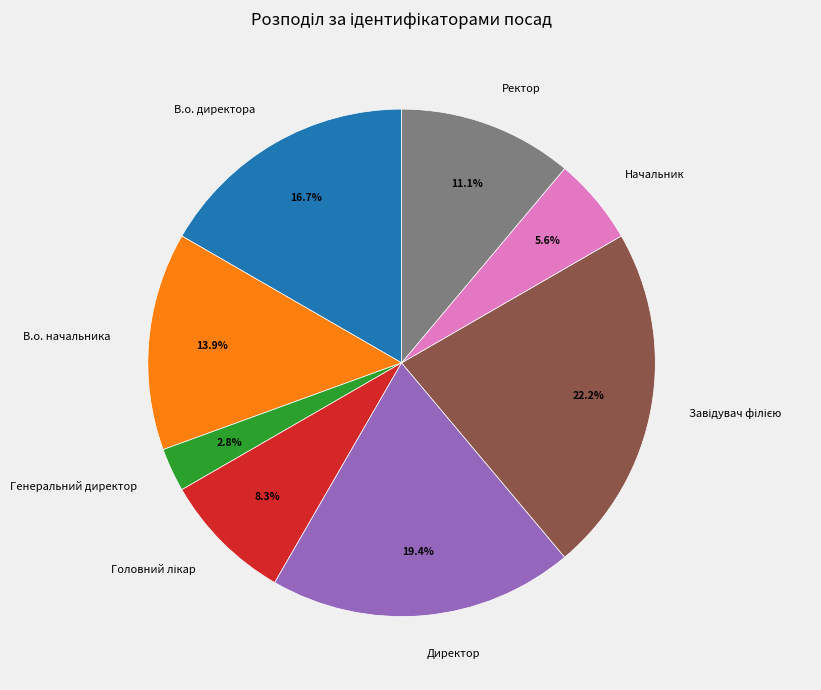

Does Генеральний директор account for over 50% of the chart?

No